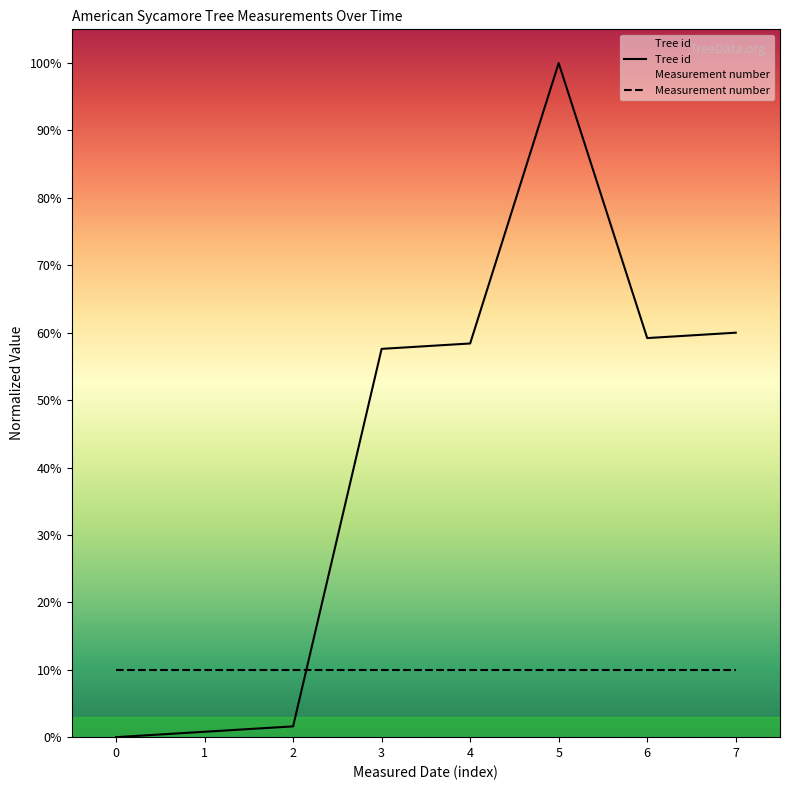

Which series has the largest range (max minus min)?

Tree id